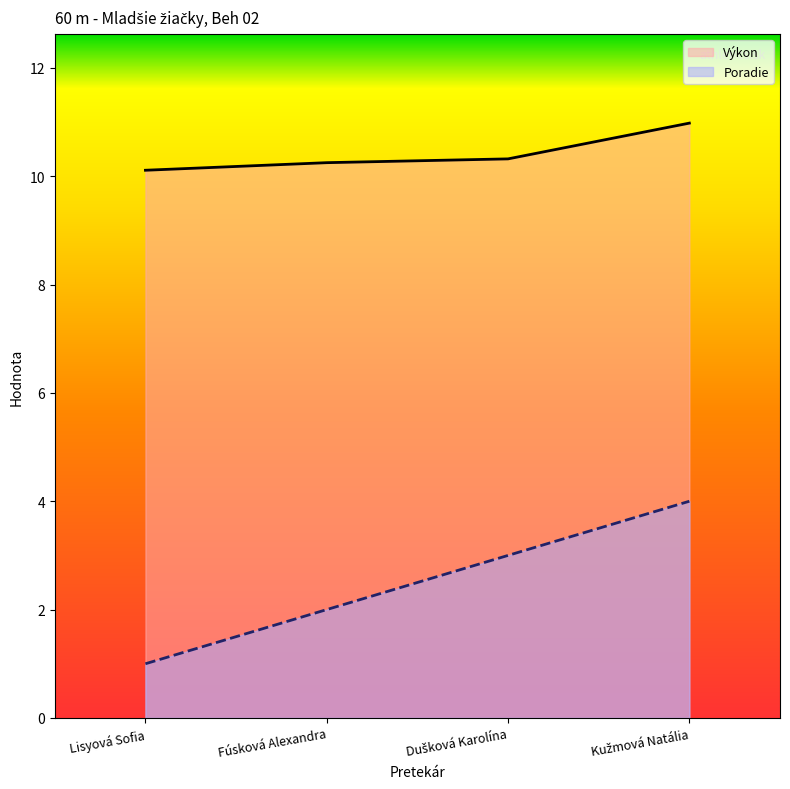

True or false: Výkon and Poradie intersect in this chart.

False